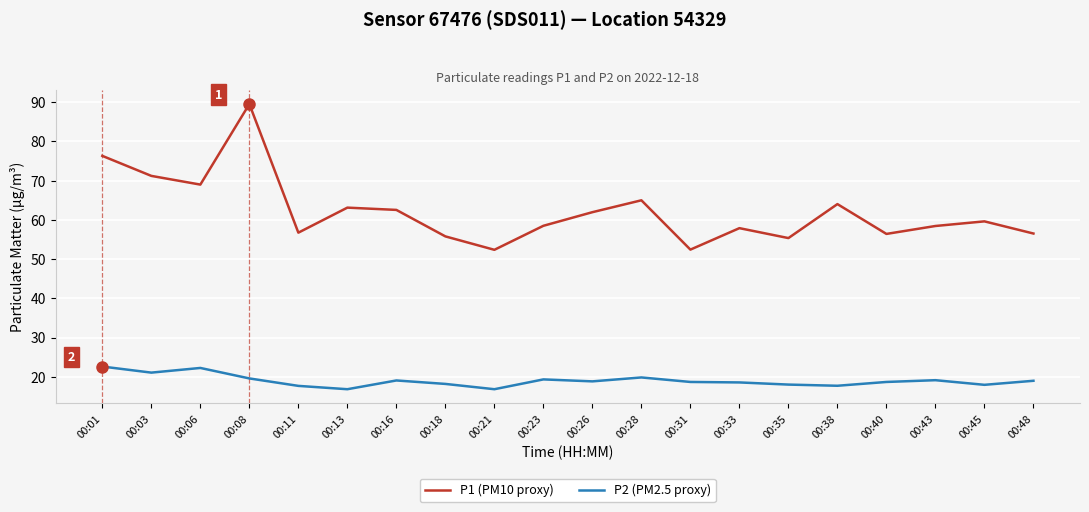

Which series has the largest range (max minus min)?

P1 (PM10 proxy)